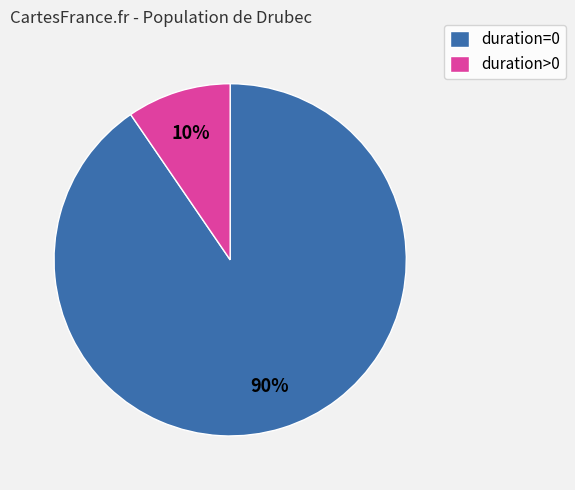

To the nearest percent, what is the average slice percentage?

50%